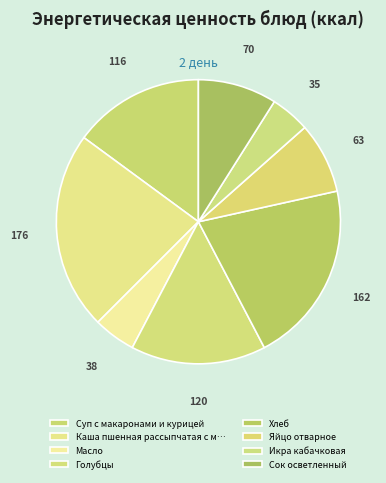

How many segments does this pie chart have?

8